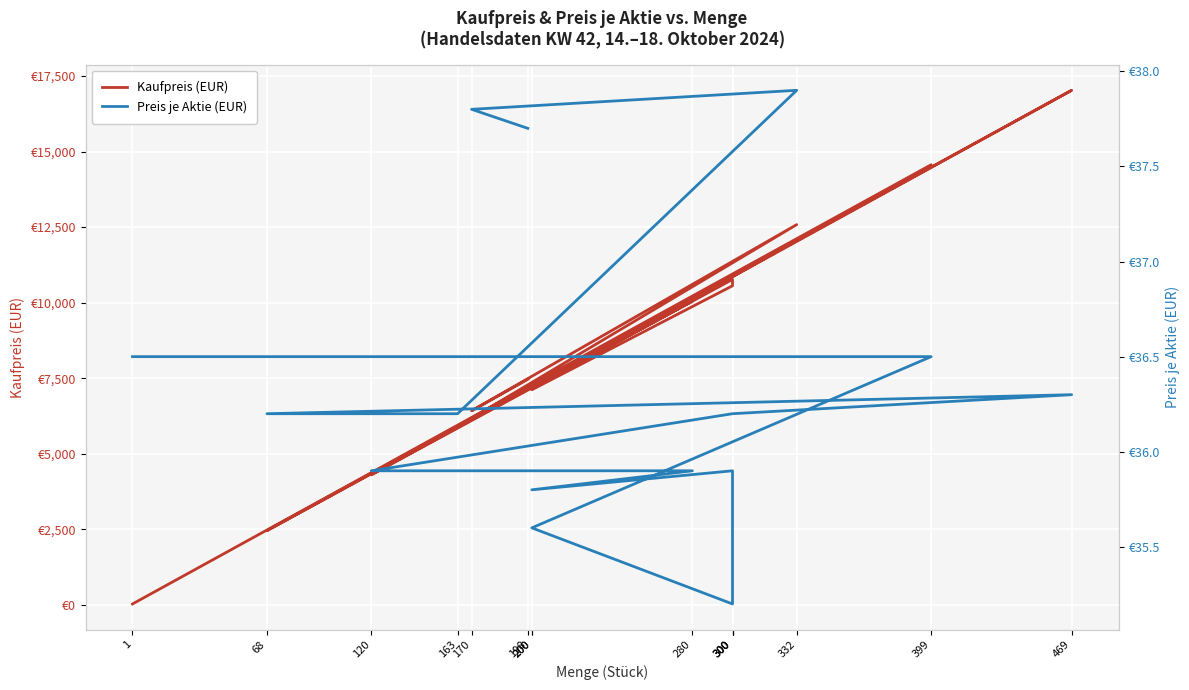

What is the maximum value shown in the chart?

17024.7